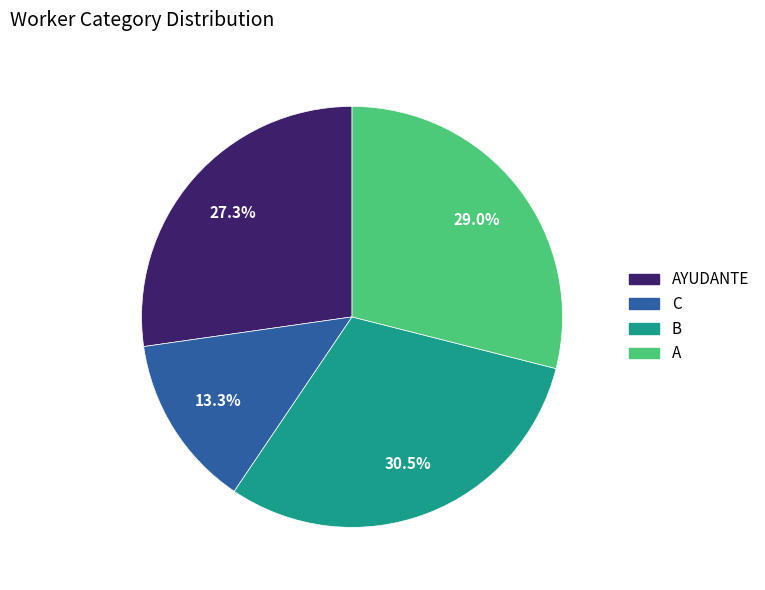

What is the smallest slice in the pie chart?

C